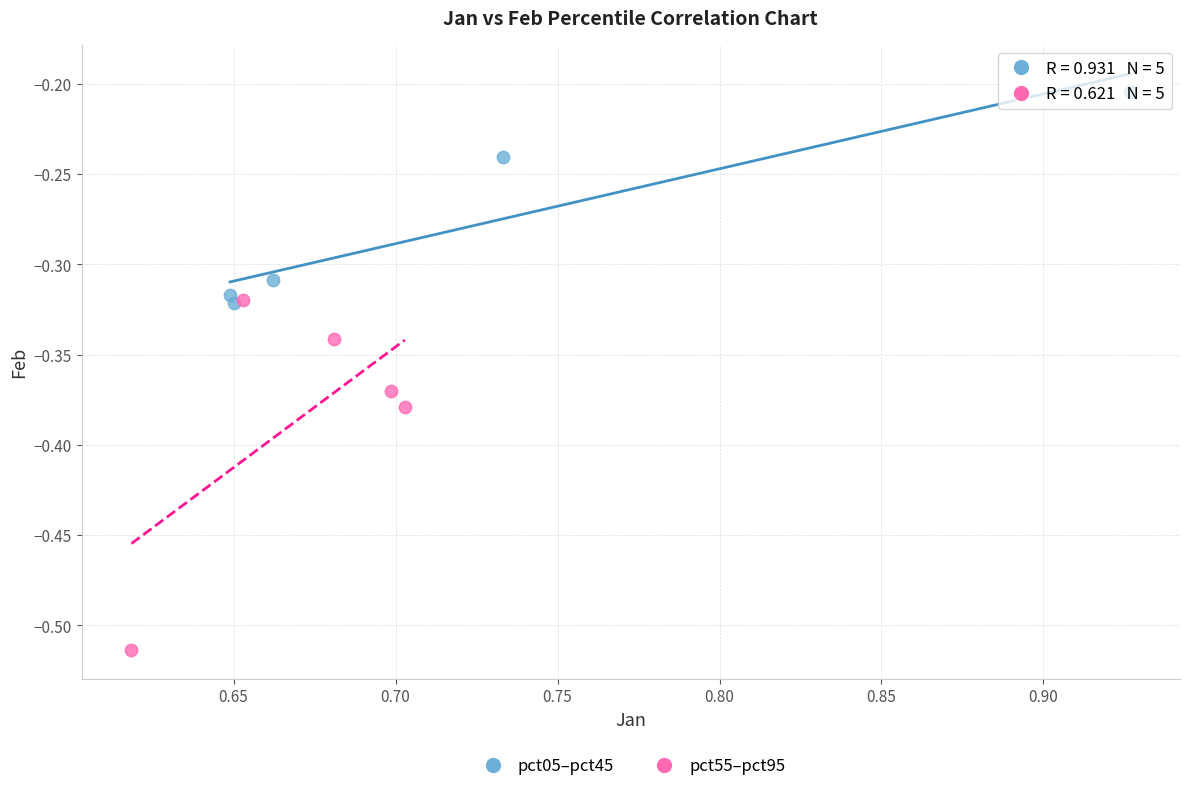

Which series has the widest spread of Y values?

pct55–pct95